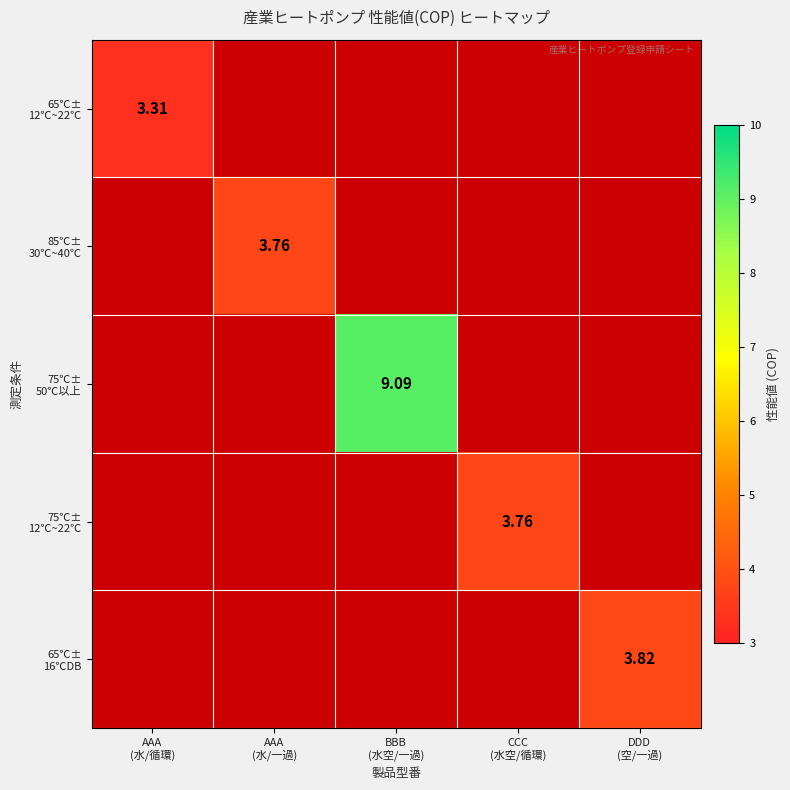

How many data points in 75℃± 50℃以上 are above 0?

1